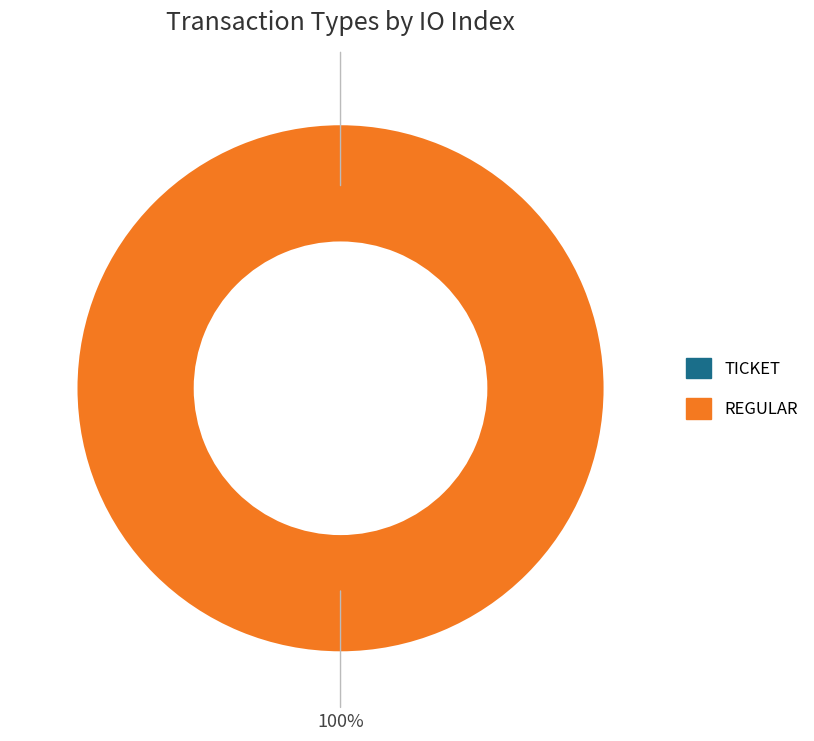

What percentage is the Regular slice, to the nearest percent?

100%